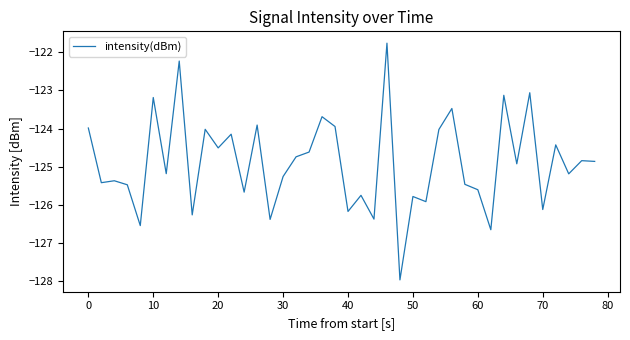

What is the difference between the maximum and minimum values?

6.2